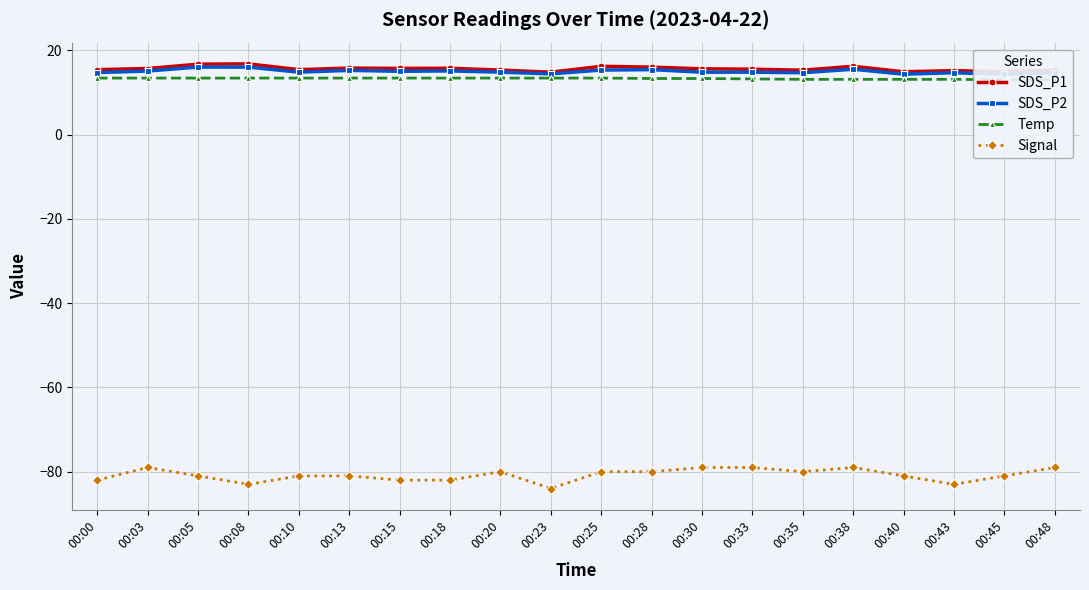

What is the approximate value of SDS_P2 at 00:10?

14.8